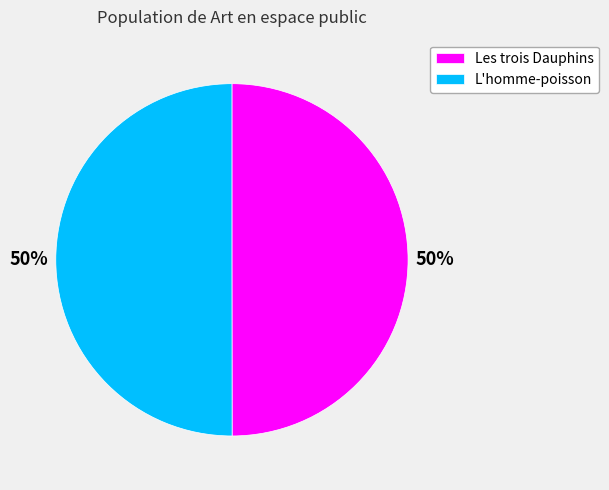

How many slices are in this pie chart?

2